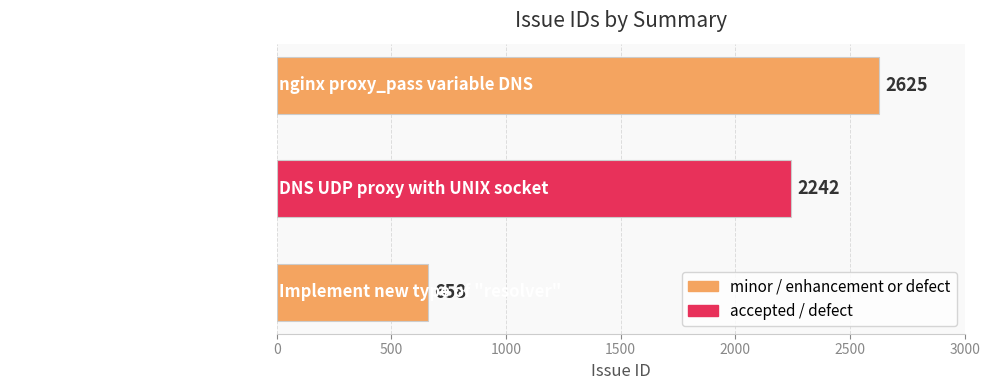

How many series are shown in this chart?

1